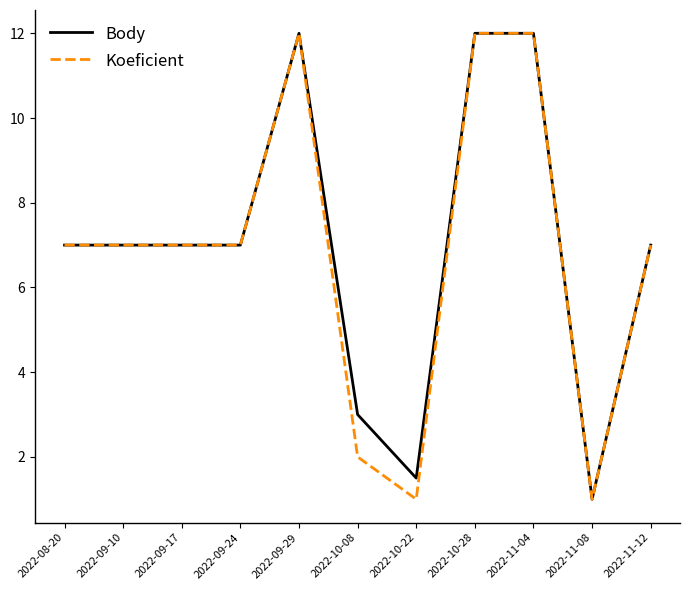

What is the difference between the Body values at 2022-10-08 and 2022-09-24?

4.0